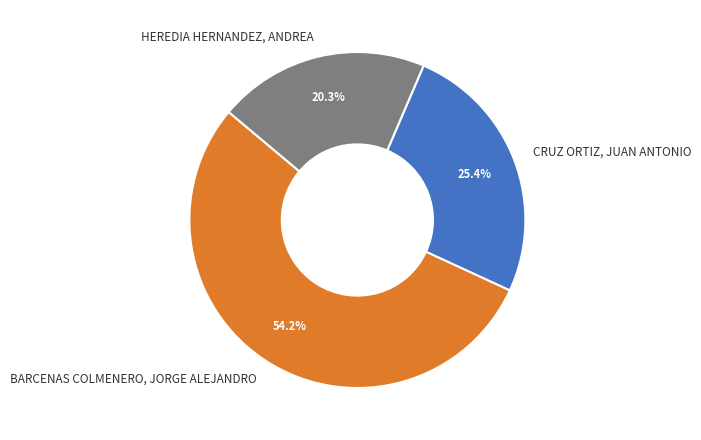

To the nearest percent, what is the combined percentage of BARCENAS COLMENERO, JORGE ALEJANDRO and CRUZ ORTIZ, JUAN ANTONIO?

80%